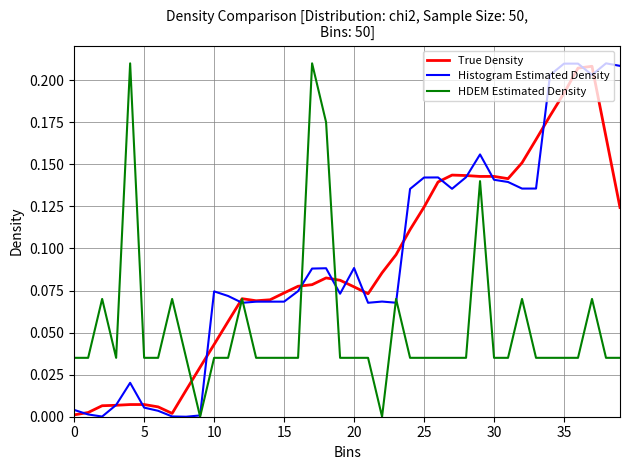

Reading left to right, list all the values displayed in this chart.

True Density: 0.0	0.0	0.0	0.0	0.0	0.0	0.0	0.0	0.0	0.0	0.0	0.1	0.1	0.1	0.1	0.1	0.1	0.1	0.1	0.1	0.1	0.1	0.1	0.1	0.1	0.1	0.1	0.1	0.1	0.1	0.1	0.1	0.2	0.2	0.2	0.2	0.2	0.2	0.2	0.1
Histogram Estimated Density: 0.0	0.0	0.0	0.0	0.0	0.0	0.0	0.0	0.0	0.0	0.1	0.1	0.1	0.1	0.1	0.1	0.1	0.1	0.1	0.1	0.1	0.1	0.1	0.1	0.1	0.1	0.1	0.1	0.1	0.2	0.1	0.1	0.1	0.1	0.2	0.2	0.2	0.2	0.2	0.2
HDEM Estimated Density: 0.0	0.0	0.1	0.0	0.2	0.0	0.0	0.1	0.0	0.0	0.0	0.0	0.1	0.0	0.0	0.0	0.0	0.2	0.2	0.0	0.0	0.0	0.0	0.1	0.0	0.0	0.0	0.0	0.0	0.1	0.0	0.0	0.1	0.0	0.0	0.0	0.0	0.1	0.0	0.0